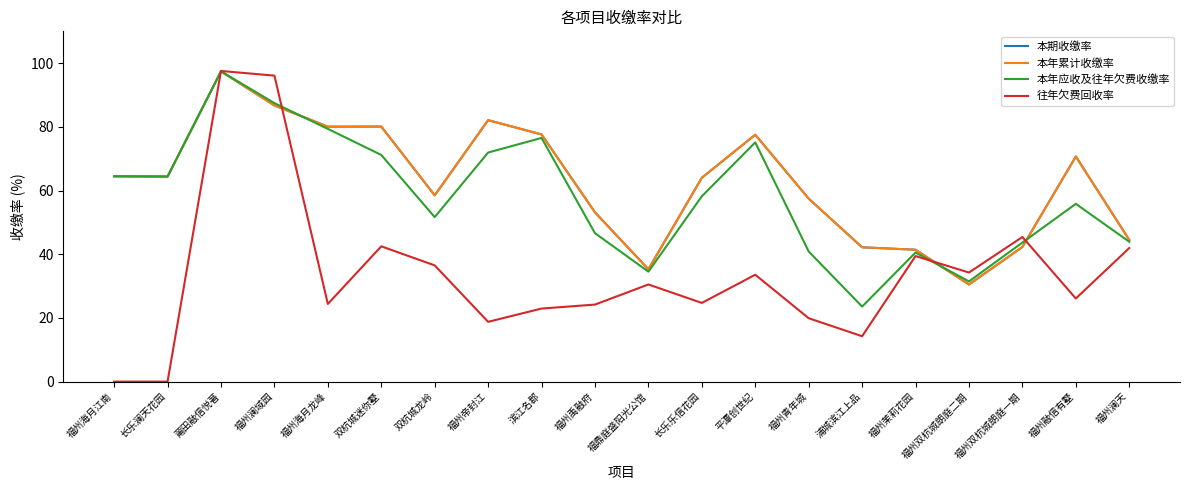

Does the chart display data point markers on the line(s)?

No